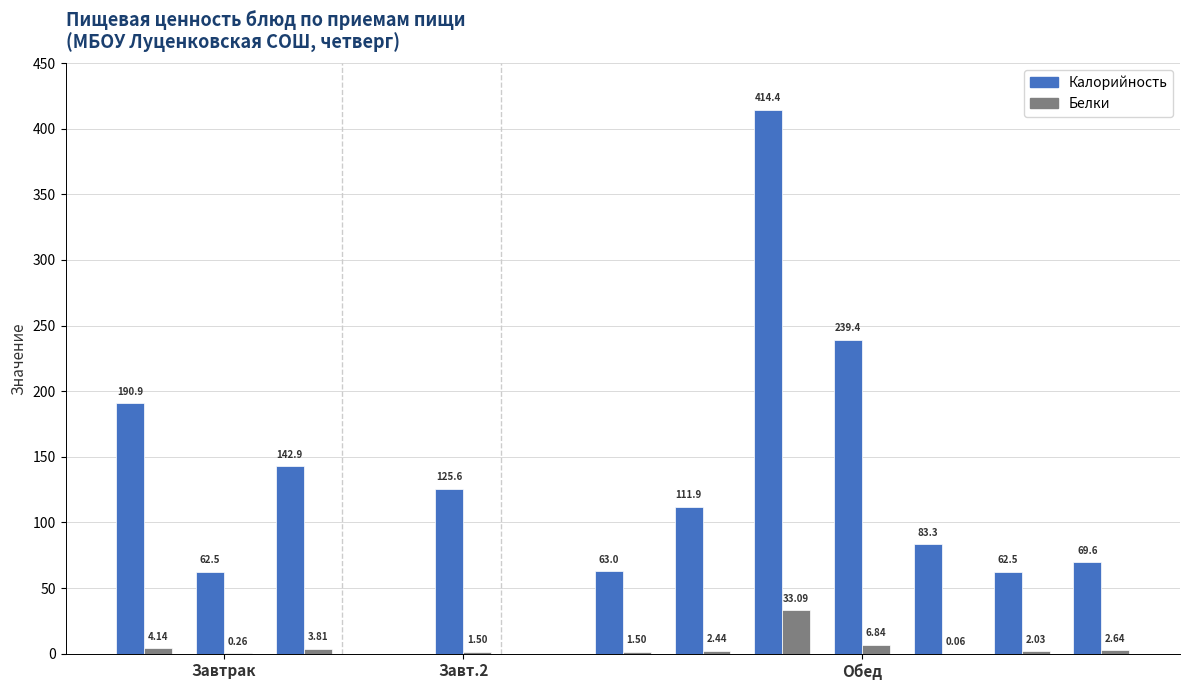

How many categories are shown in the chart?

11